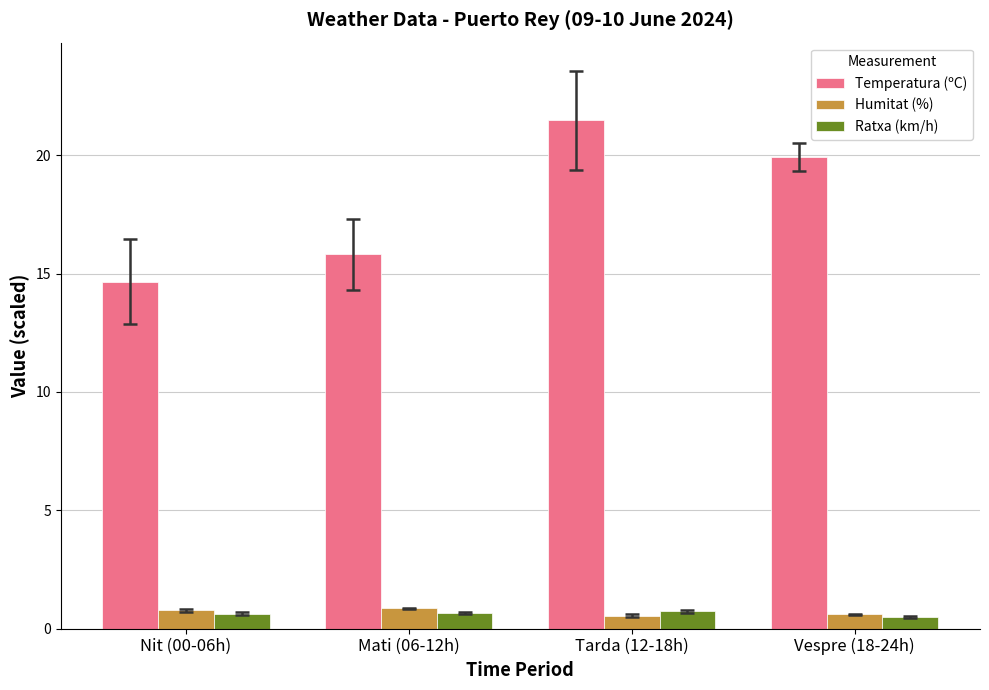

Which series has the largest total across all categories?

Temperatura (ºC)